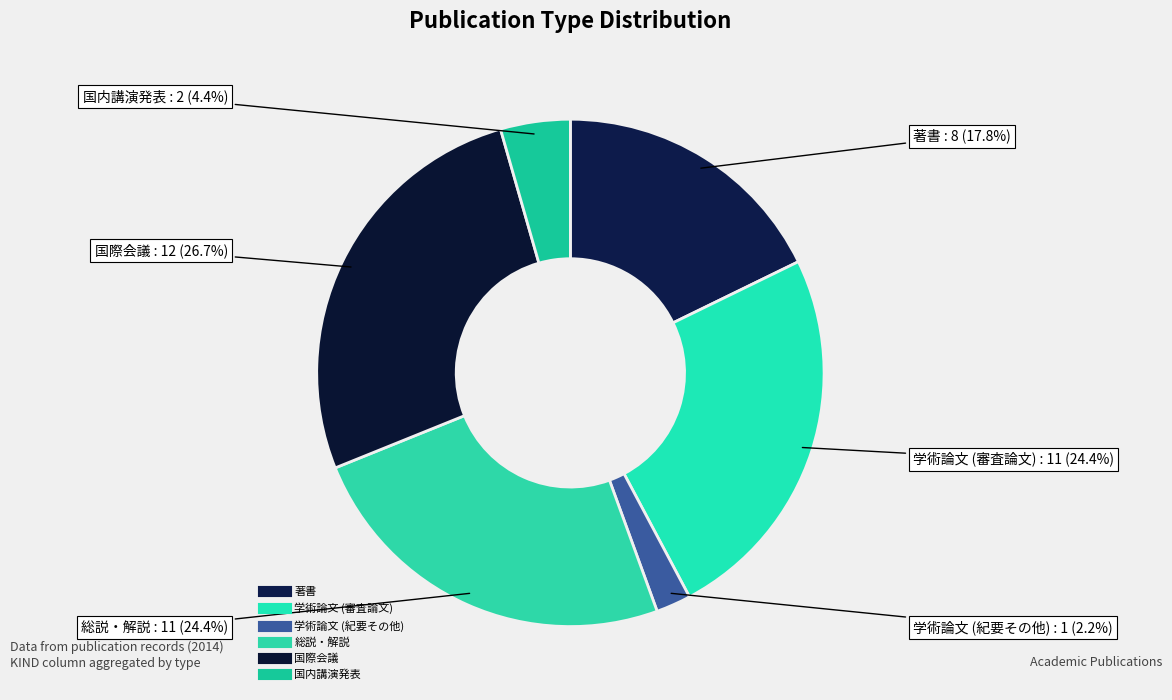

Does 国内講演発表 account for over 50% of the chart?

No